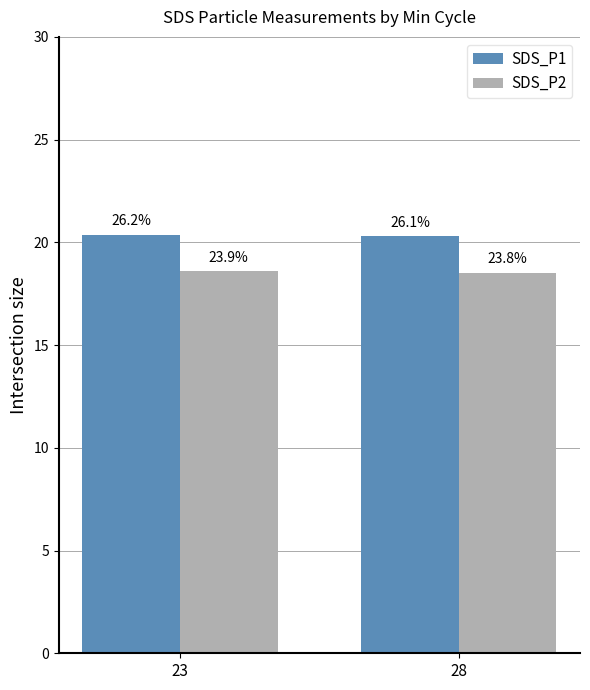

Between 28 and 23, which is larger?

23